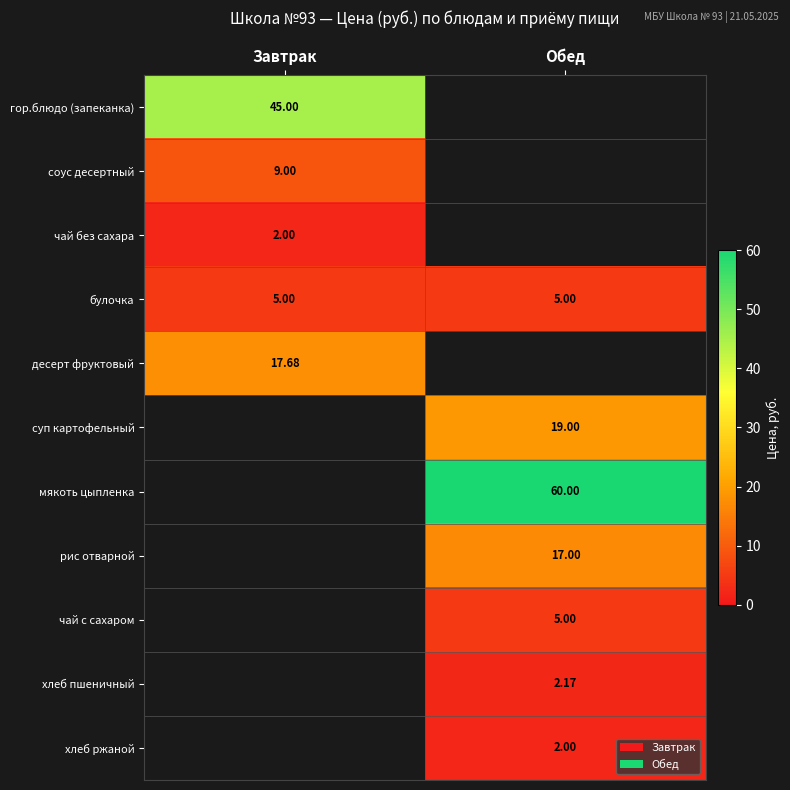

Is the value of булочка at Обед greater than the value of хлеб пшеничный at Обед?

Yes